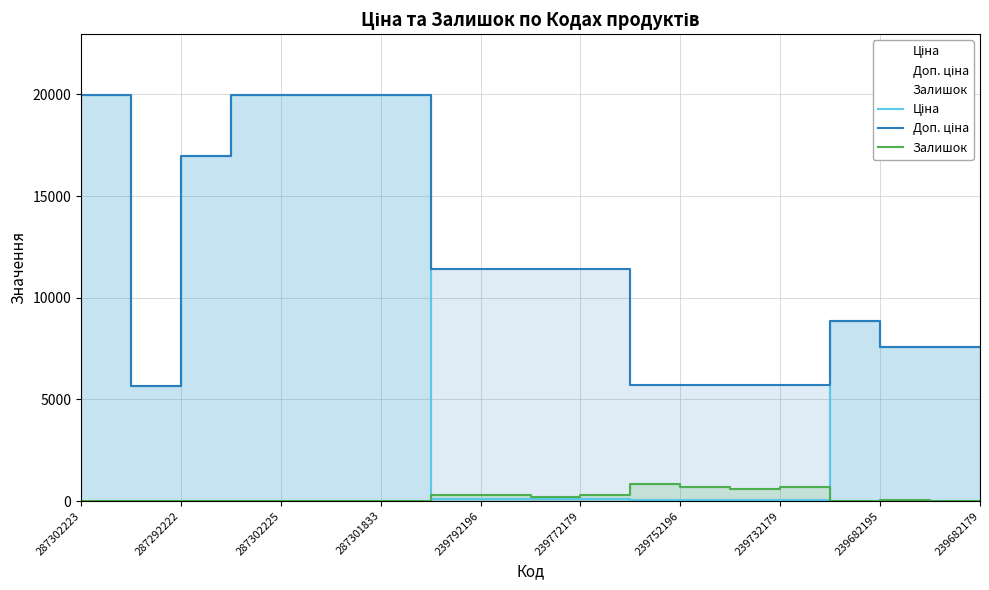

After their last crossing, which series has the higher values: Ціна or Залишок?

Ціна